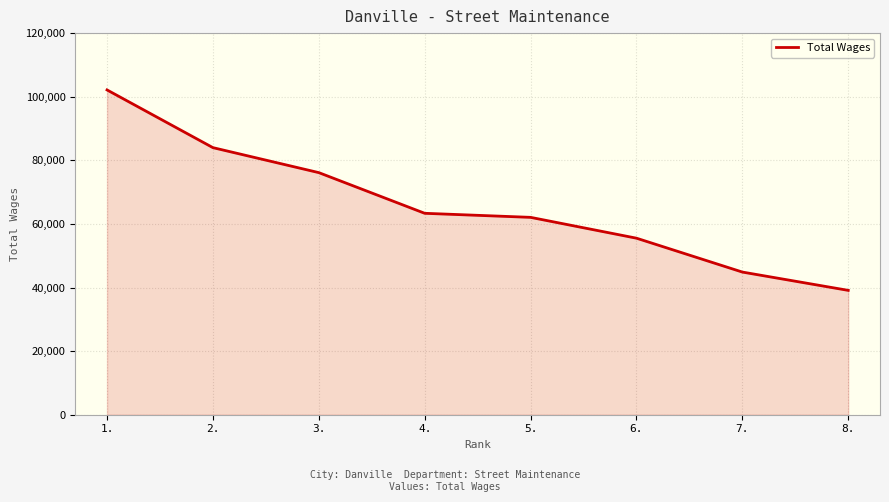

What position from the right is 4.?

5